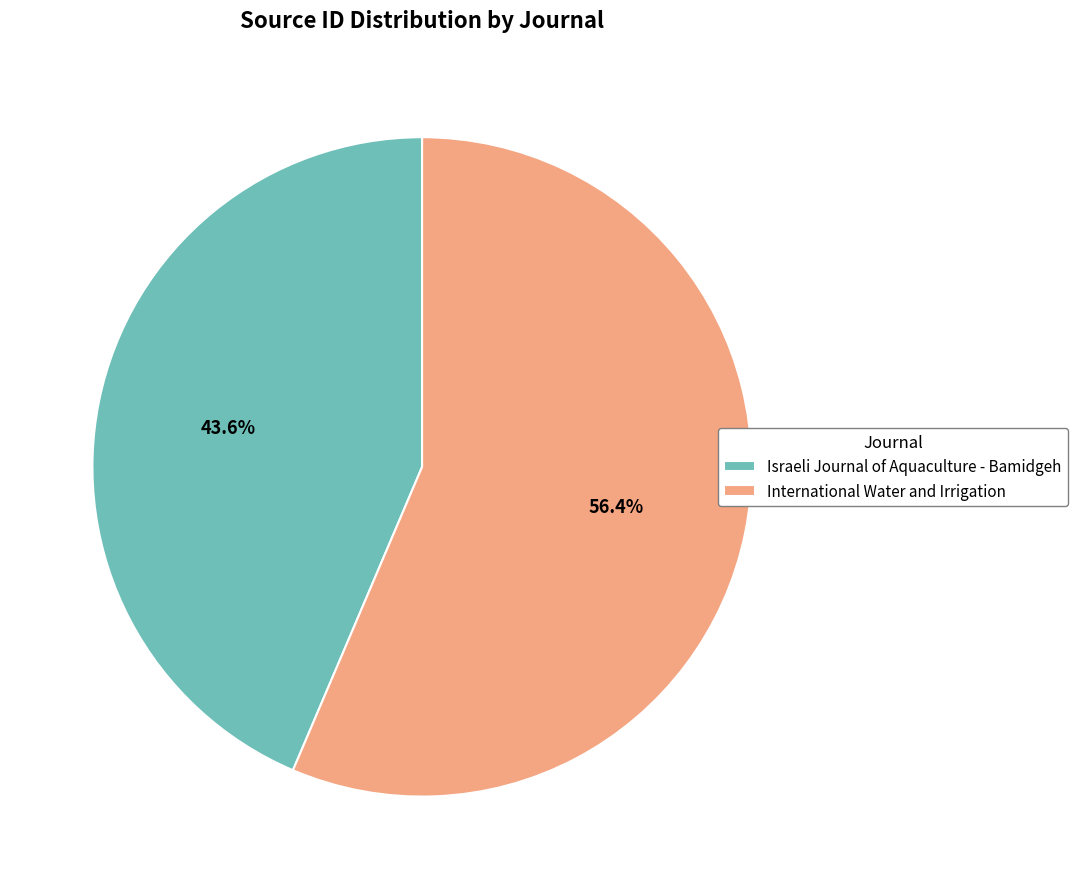

Which slice is the smallest?

Israeli Journal of Aquaculture - Bamidgeh